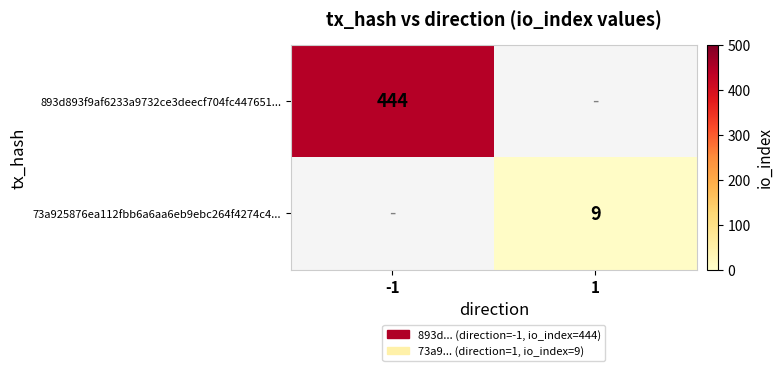

The value of 73a925876ea112fbb6a6aa6eb9ebc264f4274c4... at 1 is 9. True or false?

True